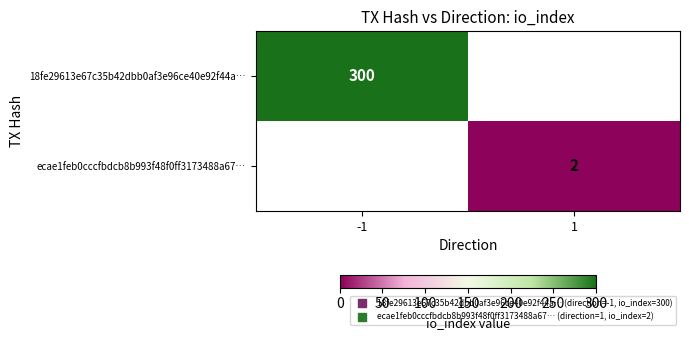

Count the number of categories in the chart.

2